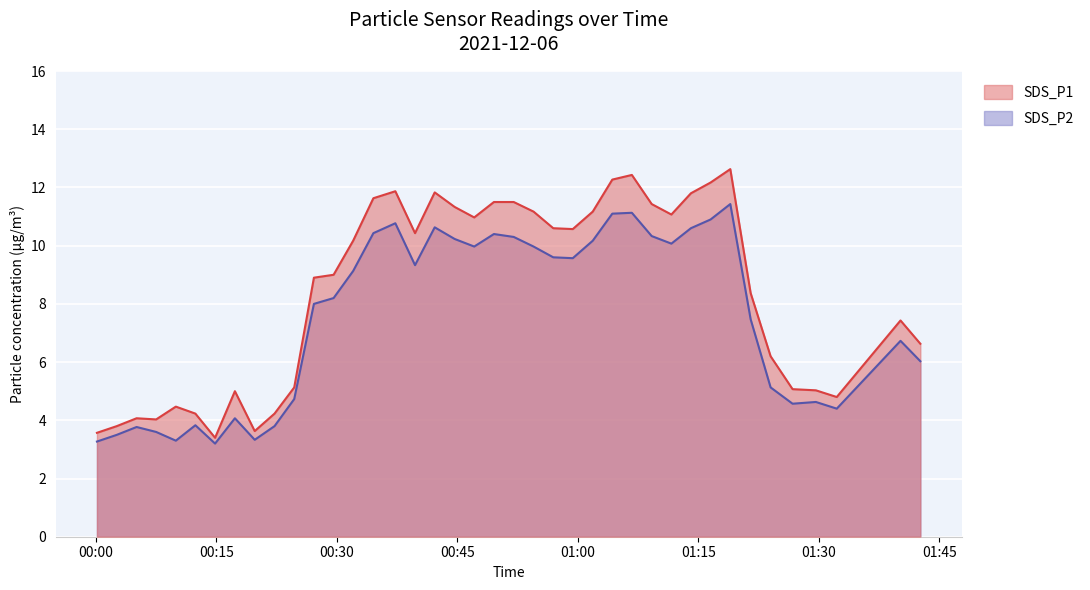

What is the minimum value shown in the chart?

3.2